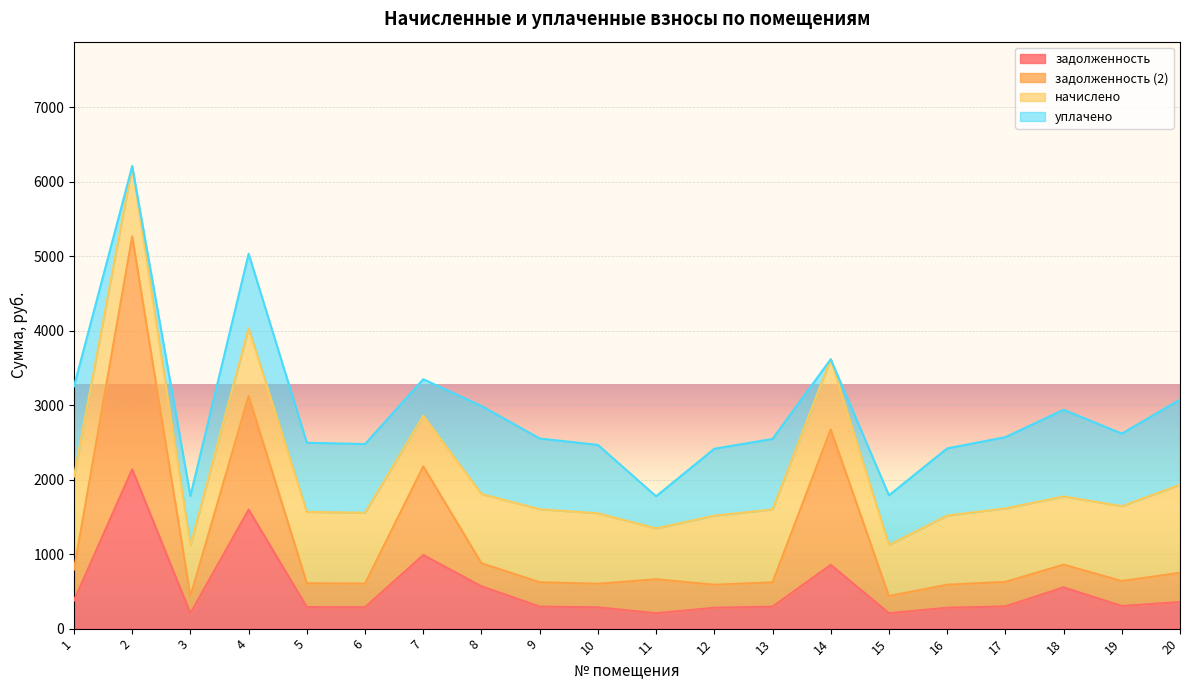

Is it true that задолженность equals 287.7 at 6?

True